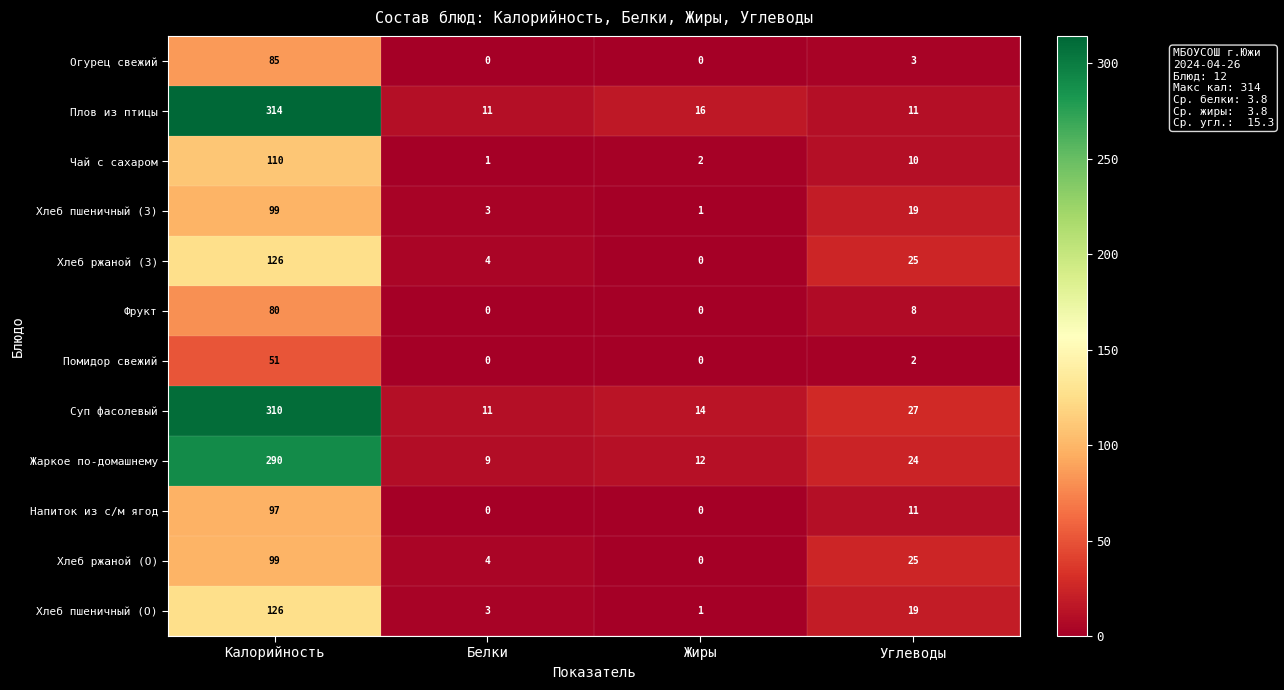

What is the total value across all series at Углеводы?

184